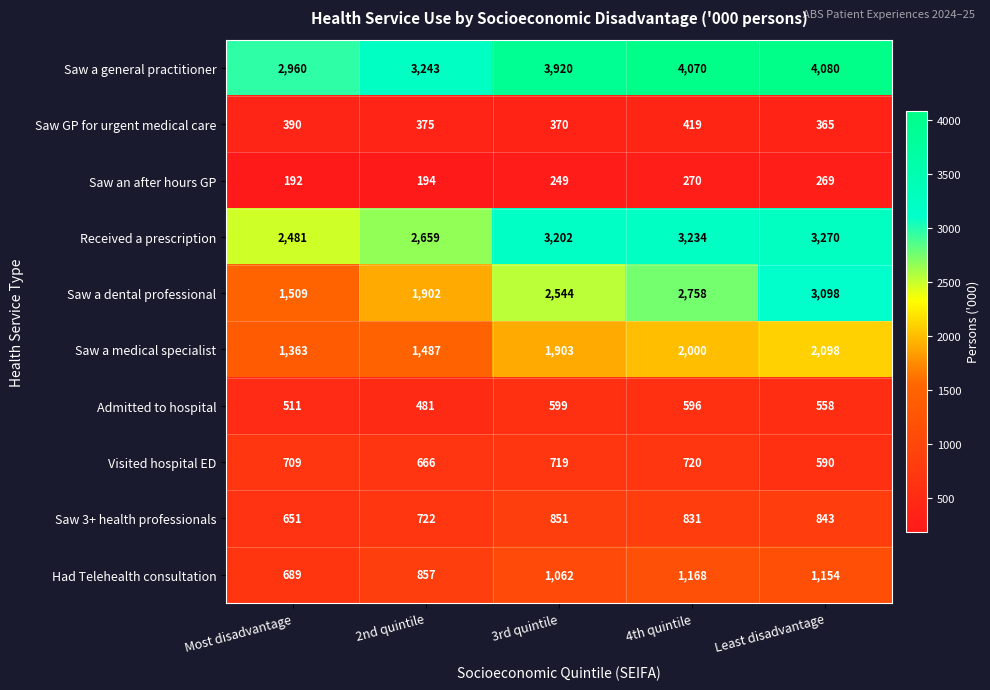

Which series changed the most between Most disadvantage and Least disadvantage?

Saw a dental professional